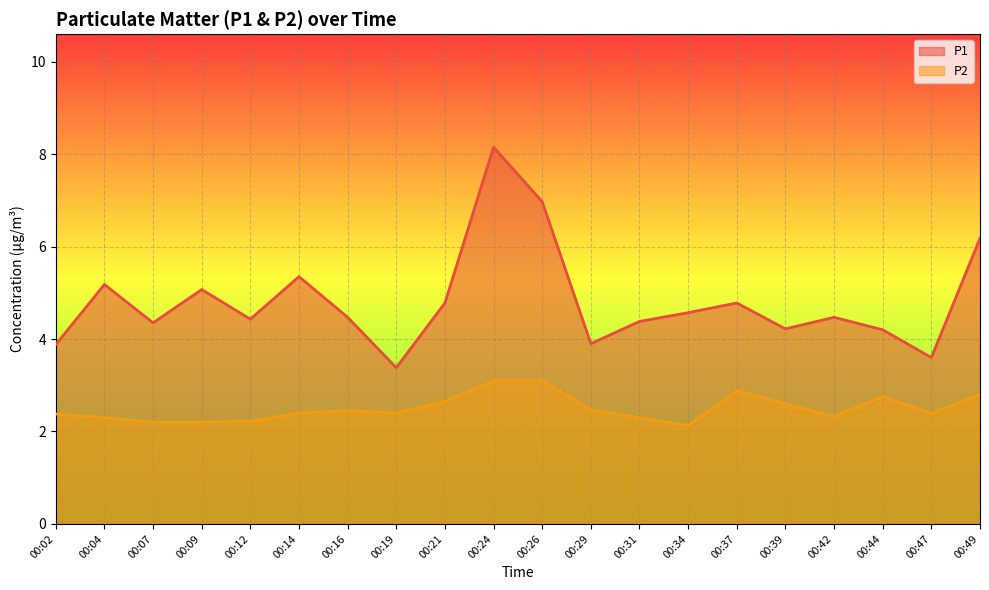

What is the difference between the maximum and minimum values in the P2 line series?

1.0